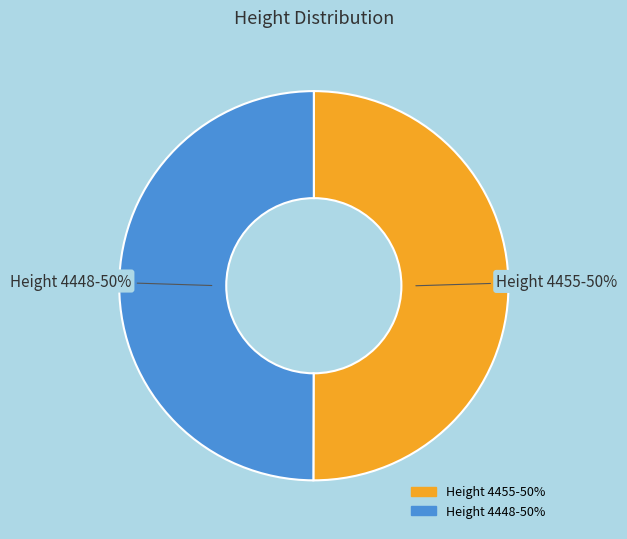

To the nearest percent, what portion does Height 4455-50% represent?

50%